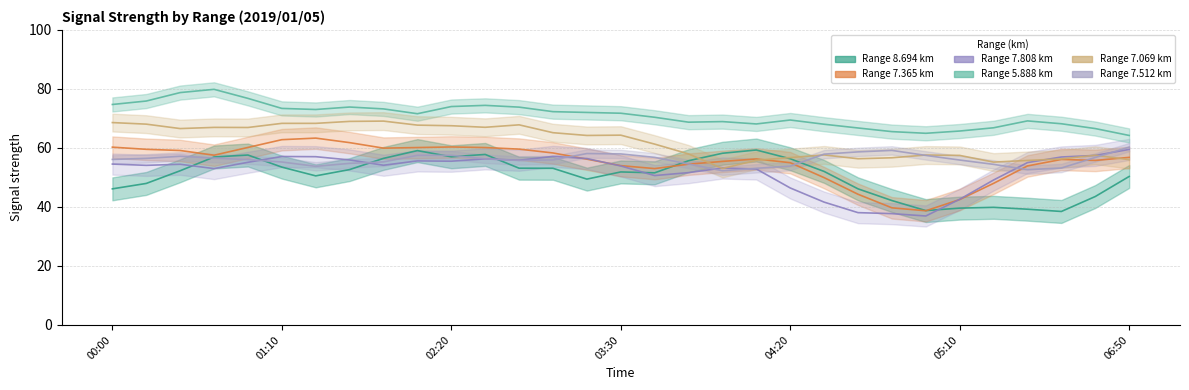

What is the sum of all 5.888 values?

2201.3